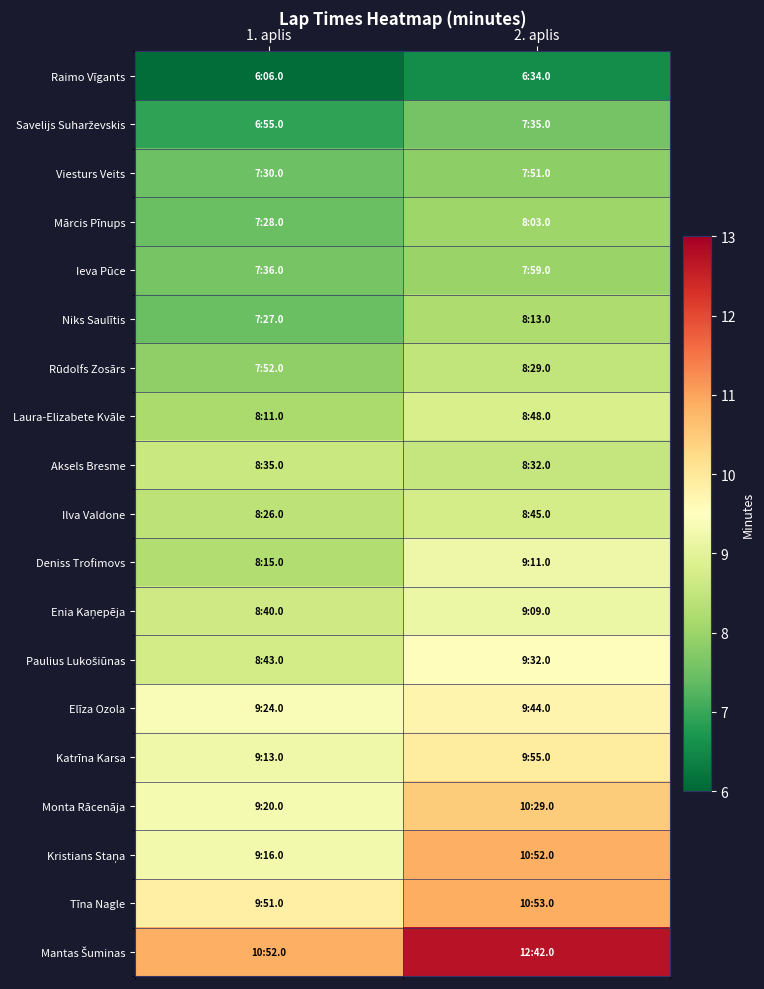

Rank the series at 1. aplis from highest to lowest value.

Mantas Šuminas, Tīna Nagle, Elīza Ozola, Monta Rācenāja, Kristians Staņa, Katrīna Karsa, Paulius Lukošiūnas, Enia Kaņepēja, Aksels Bresme, Ilva Valdone, Deniss Trofimovs, Laura-Elizabete Kvāle, Rūdolfs Zosārs, Ieva Pūce, Viesturs Veits, Mārcis Pīnups, Niks Saulītis, Savelijs Suharževskis, Raimo Vīgants